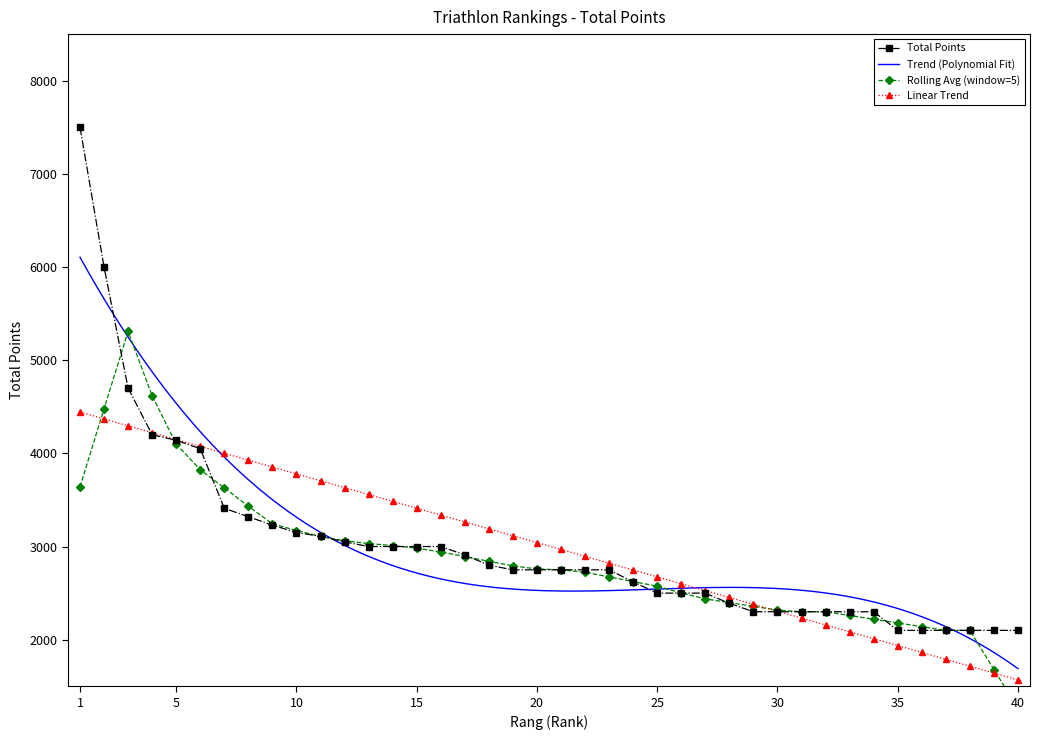

What is the difference between the maximum and minimum values?

5400